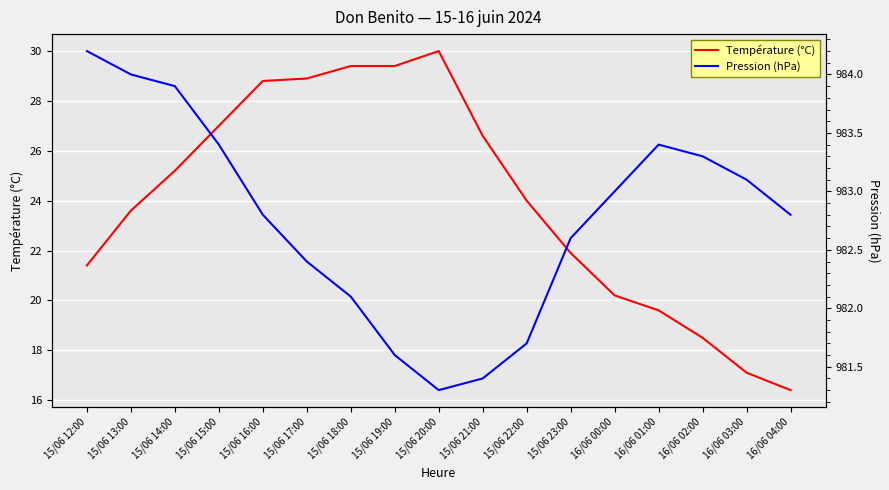

The Température (°C) series shows 17.1 at 16/06 03:00. True or false?

True